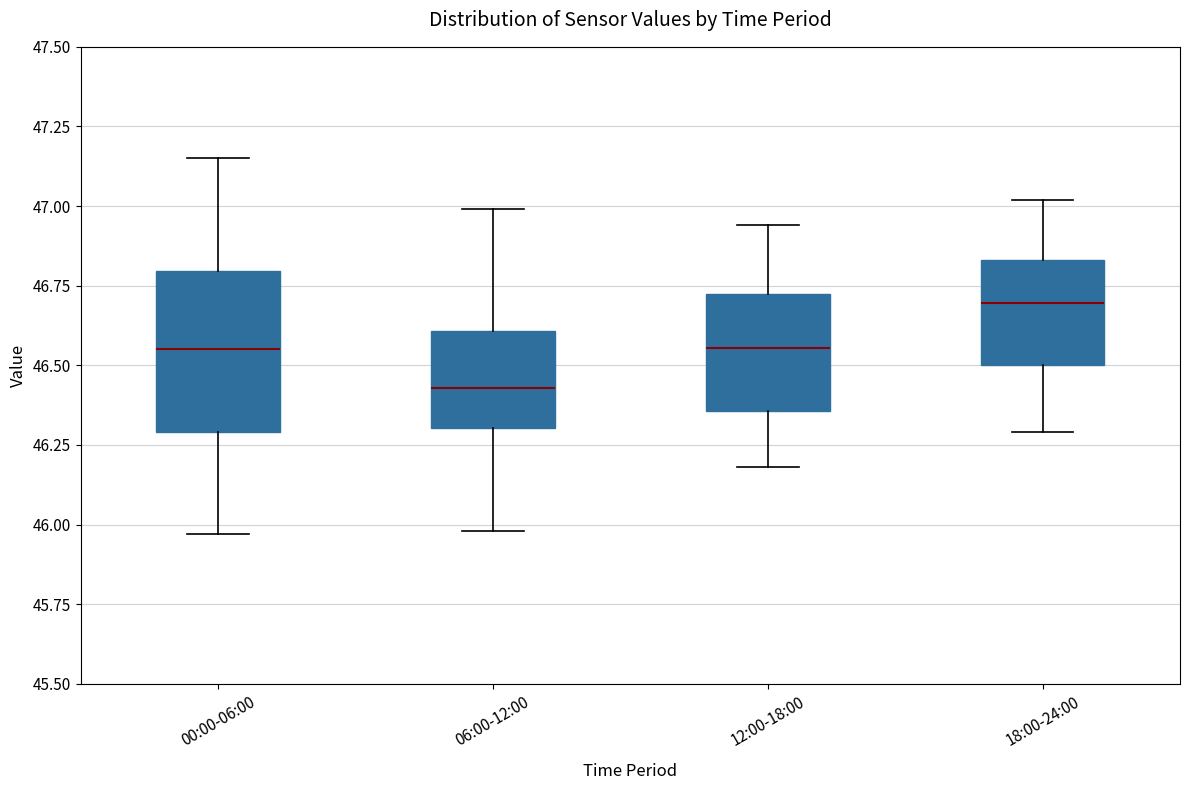

Reading left to right, transcribe this box plot: for each box, give where its median line is, the range the box spans, and where its two whiskers end, as read against the y-axis. The values are not printed on the chart, so give them approximately, as read against the axis.

00:00-06:00: median 46.55, box 46.30 to 46.80, whiskers 45.95 to 47.15
06:00-12:00: median 46.45, box 46.30 to 46.60, whiskers 46.00 to 47.00
12:00-18:00: median 46.55, box 46.35 to 46.75, whiskers 46.20 to 46.95
18:00-24:00: median 46.70, box 46.50 to 46.85, whiskers 46.30 to 47.00